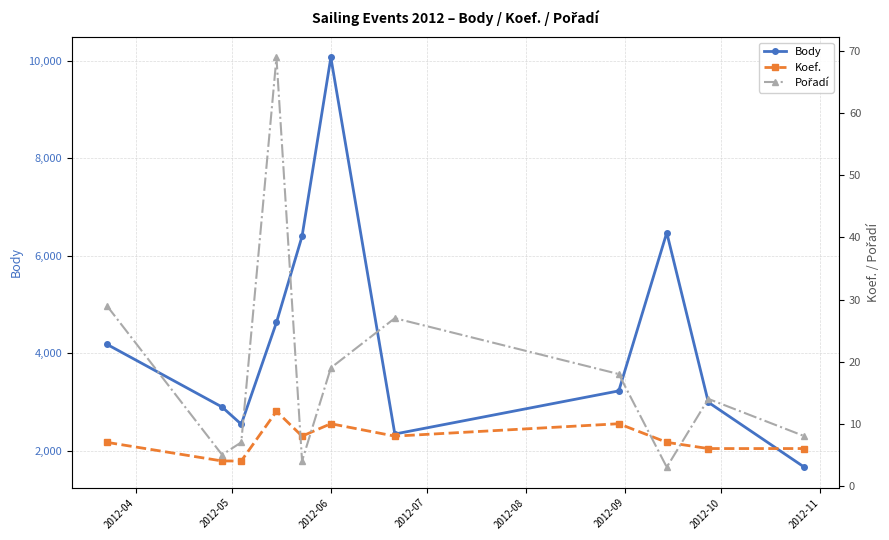

How many data points in Pořadí are above 14?

5